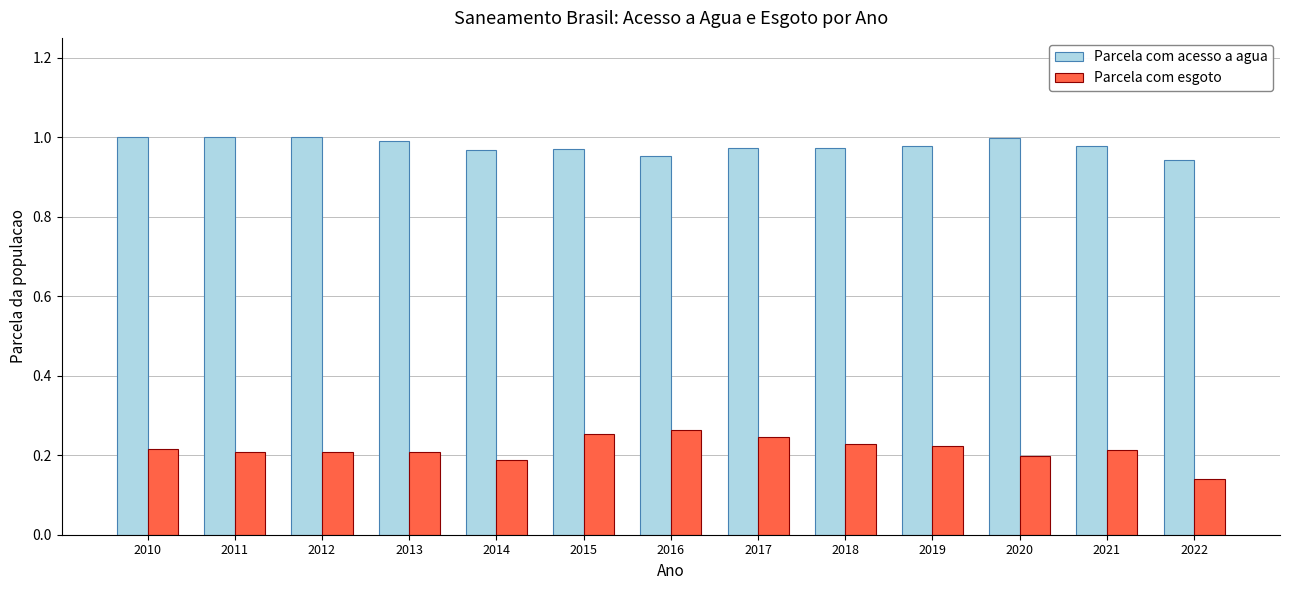

Does the chart contain stacked bars?

No